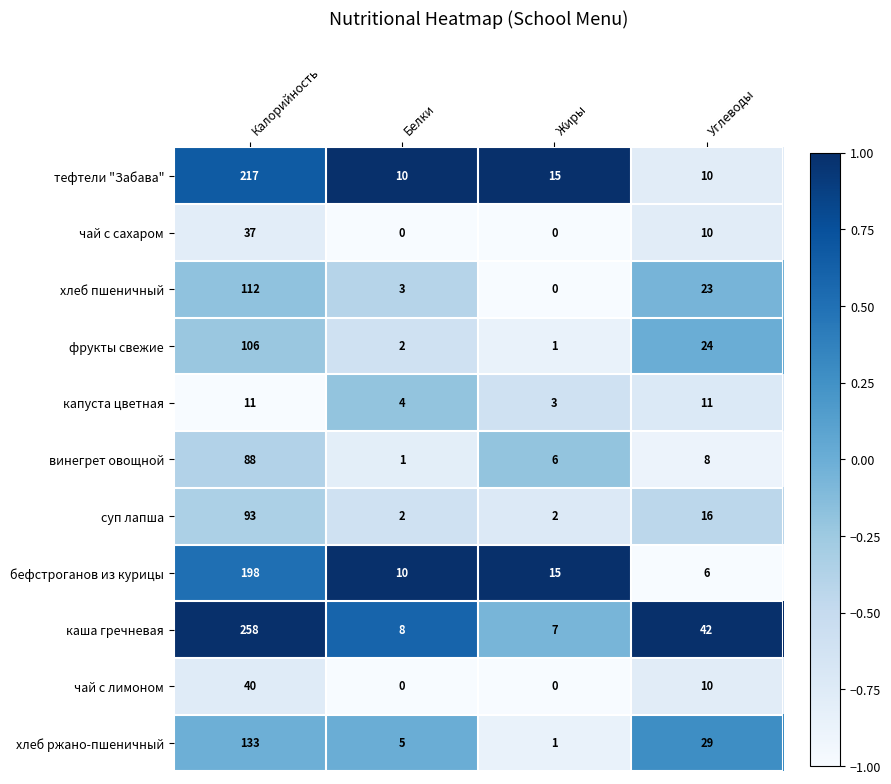

The хлеб ржано-пшеничный series shows 1 at Жиры. True or false?

True